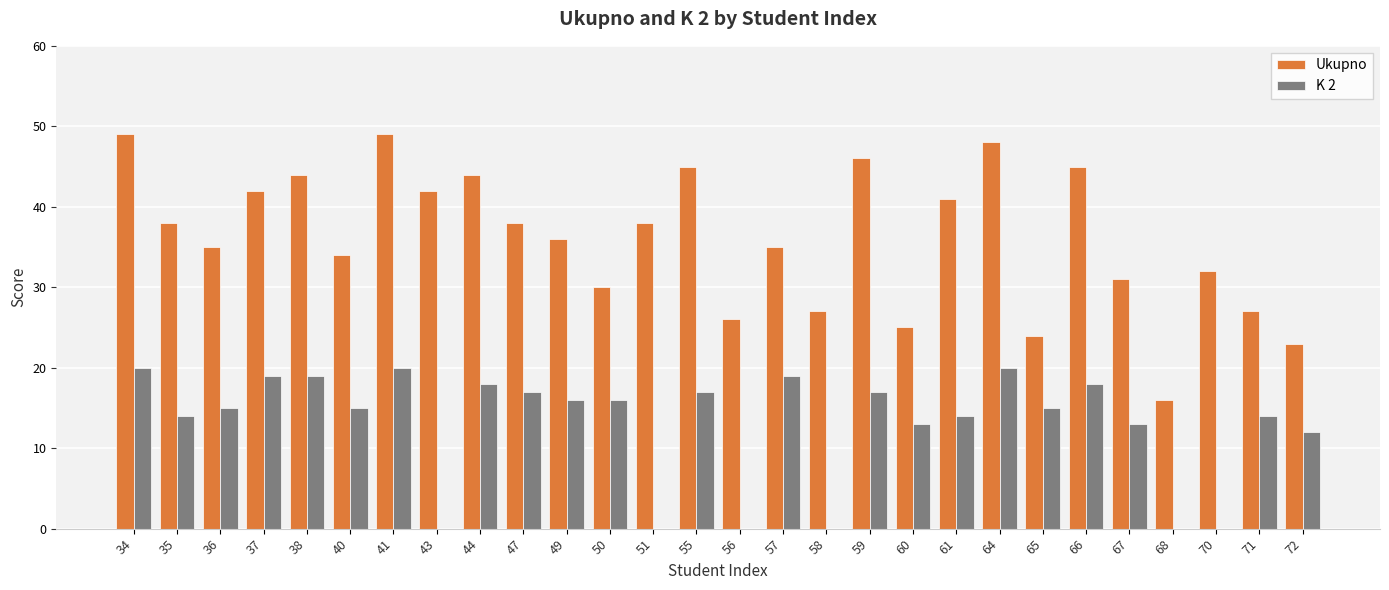

The value of K 2 at 40 is 15. True or false?

True